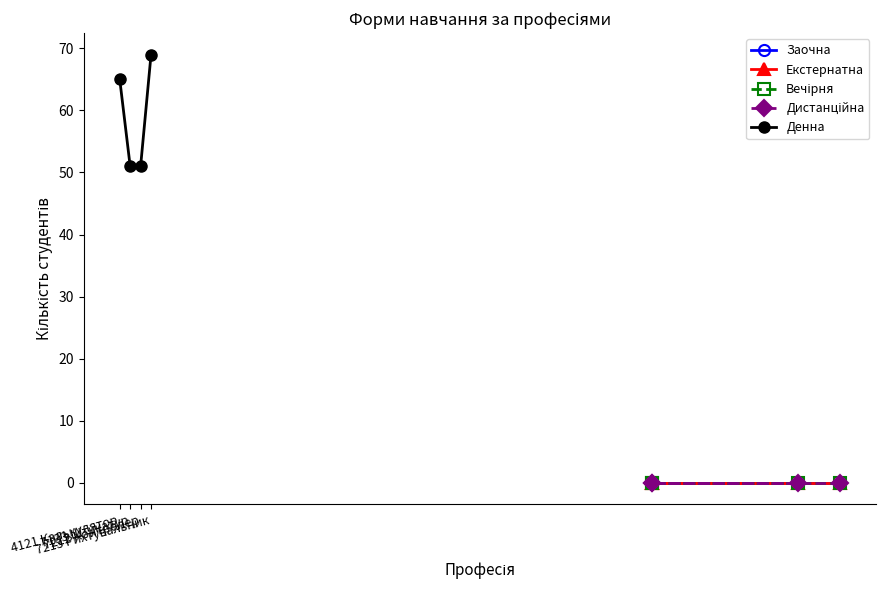

What is the value of the Денна point at the 2nd from the left?

51